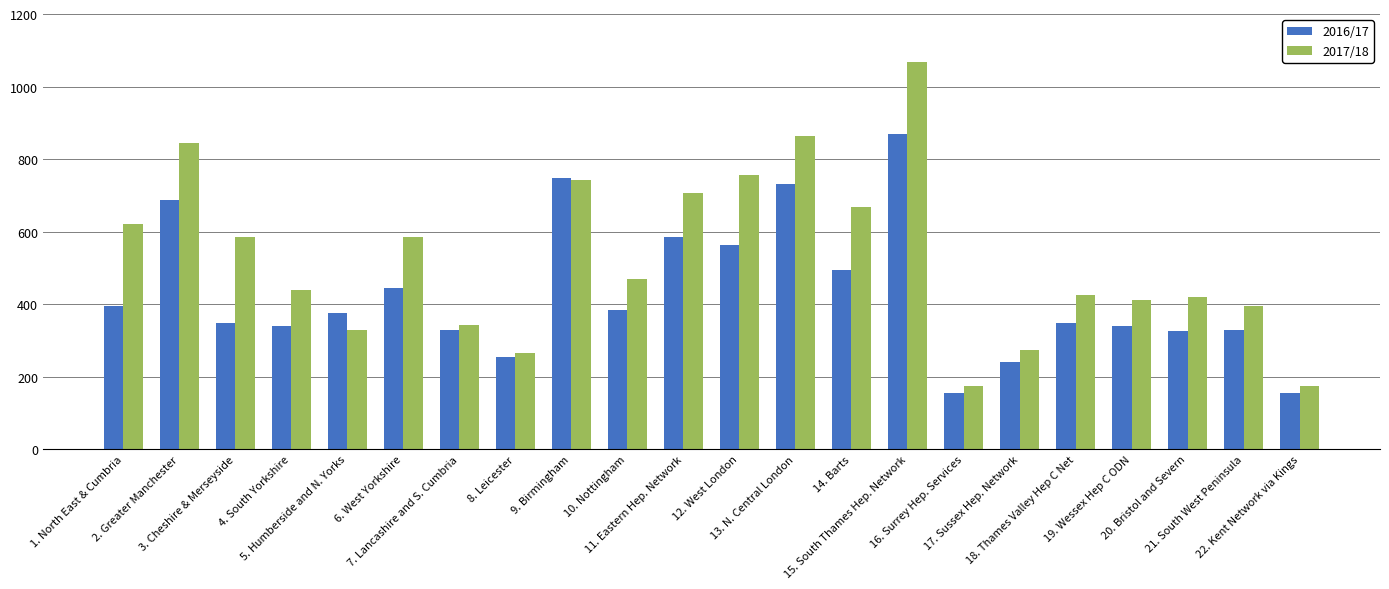

What is the highest value of the 2016/17 series?

870